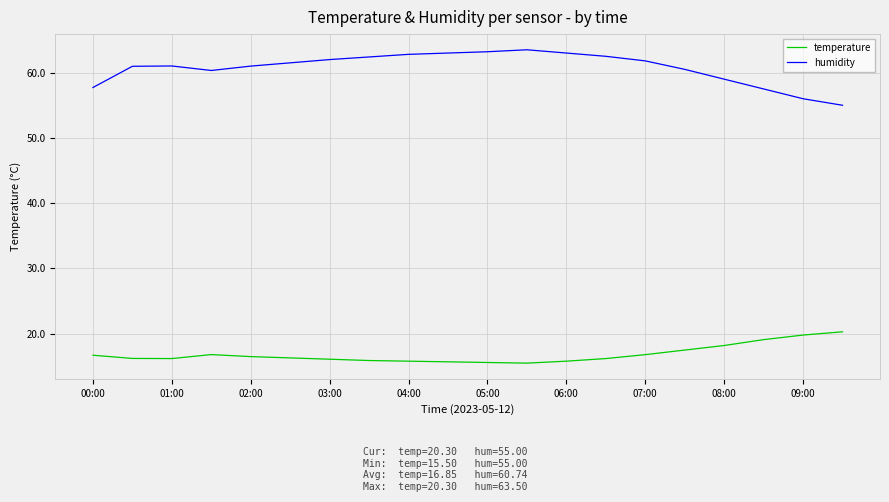

List the series in order of their overall mean, lowest first.

temperature, humidity